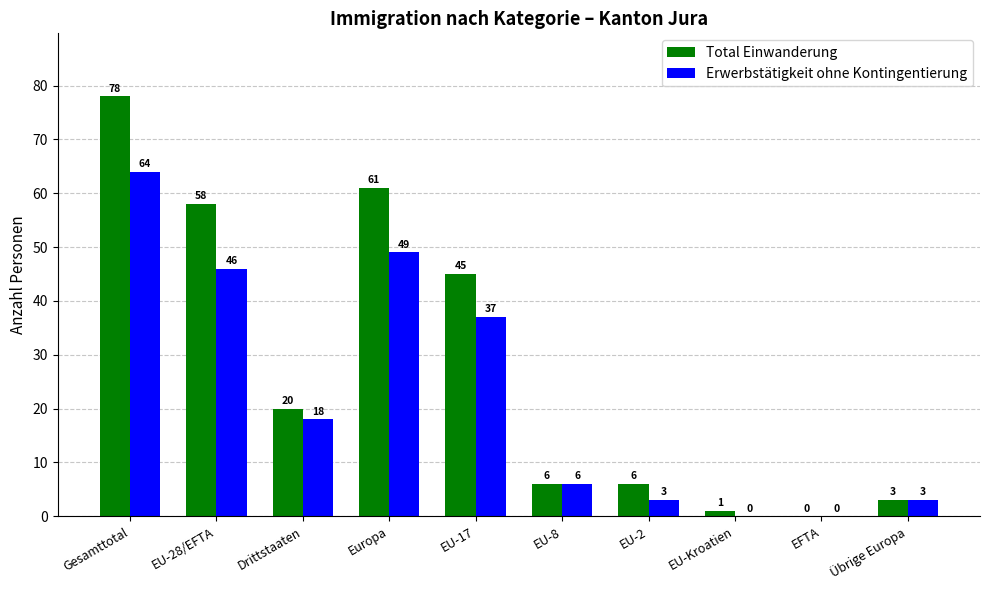

Reading left to right, transcribe all the data shown in this chart.

Total Einwanderung: 78	58	20	61	45	6	6	1	0	3
Erwerbstätigkeit ohne Kontingentierung: 64	46	18	49	37	6	3	0	0	3